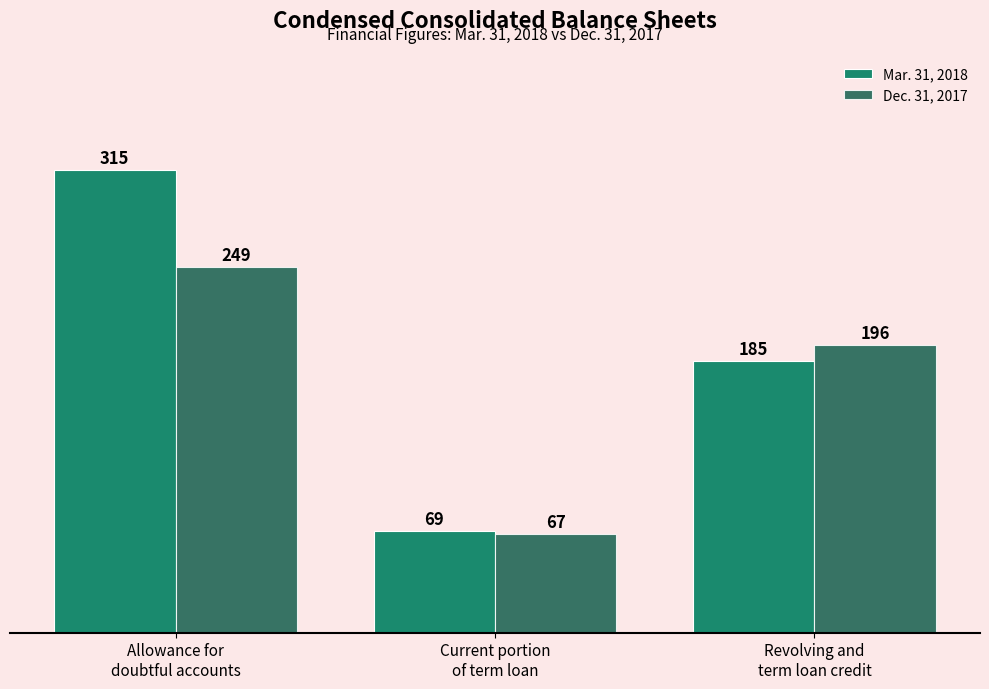

What is the label of the 2nd bar from the left?

Current portion
of term loan